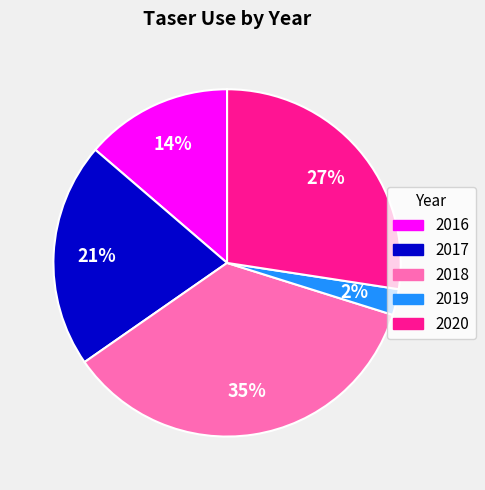

Count the number of slices in the pie.

5